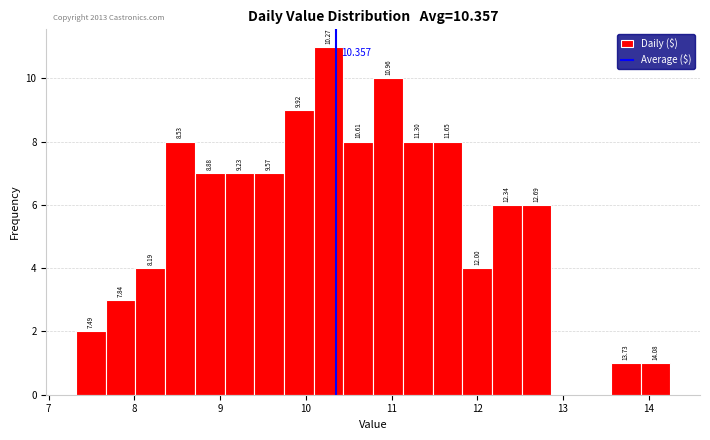

Read against the x-axis, roughly where is the centre of the tallest bar?

10.3